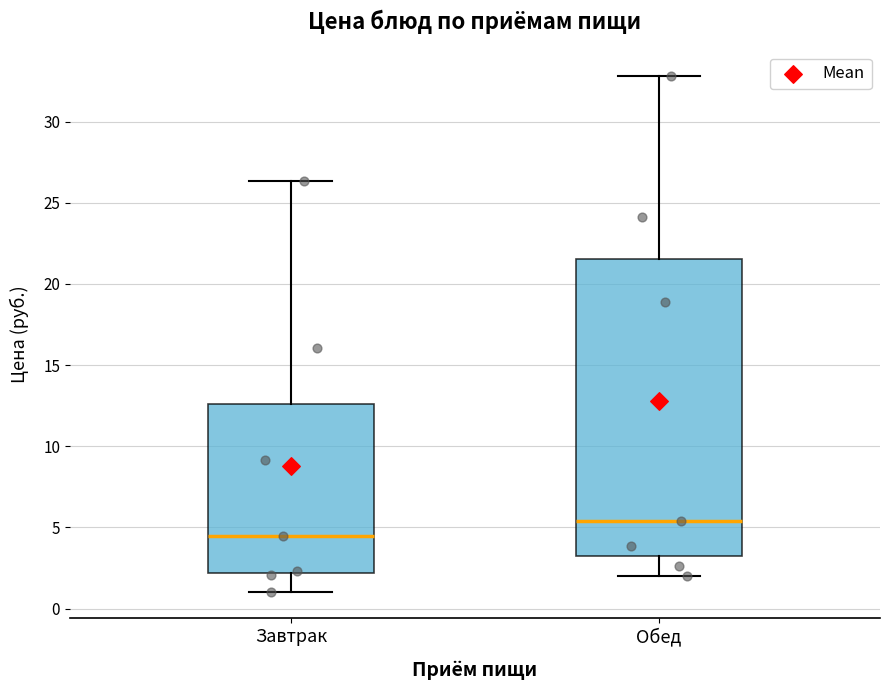

Comparing the boxes themselves (not the whiskers), which one is the tallest?

Обед